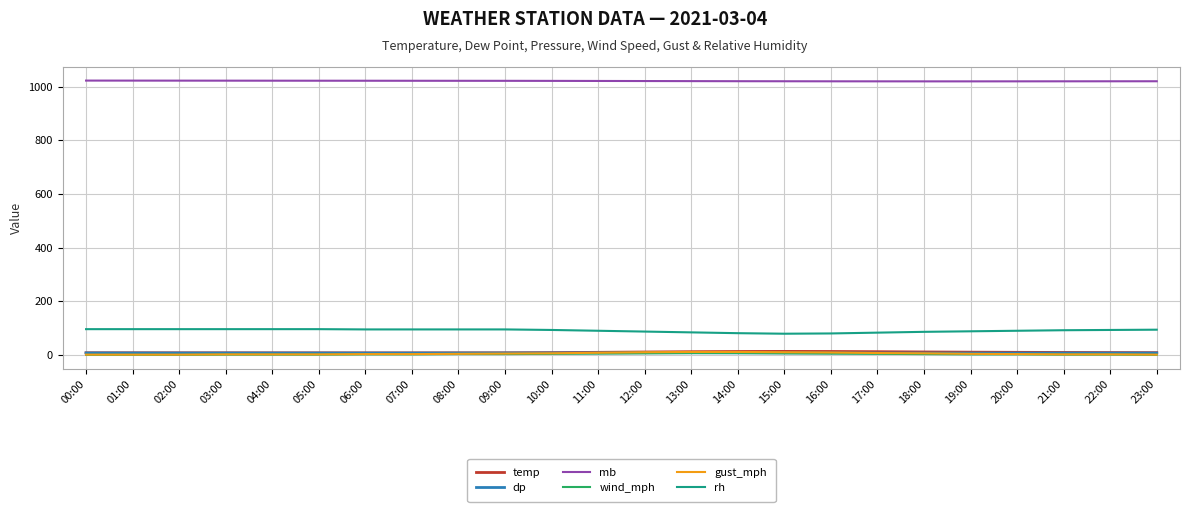

Which series has the largest total across all categories?

mb